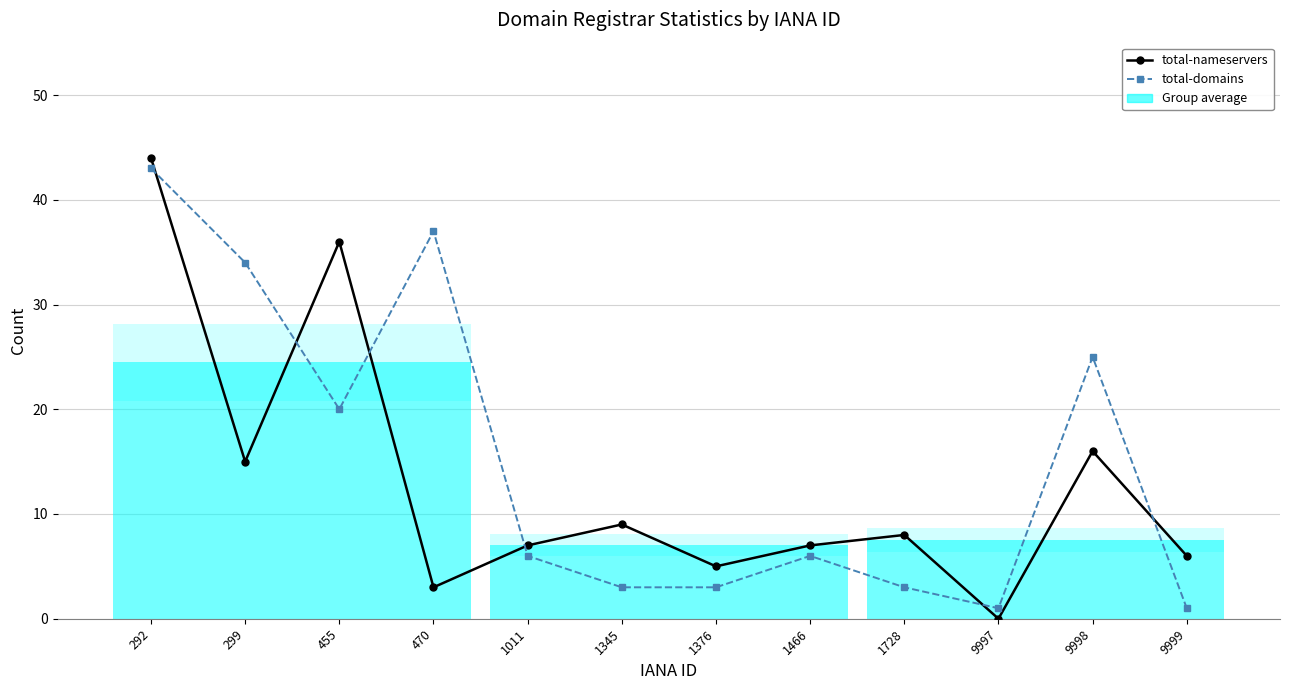

What is the value of the total-domains point at the 2nd from the left?

34